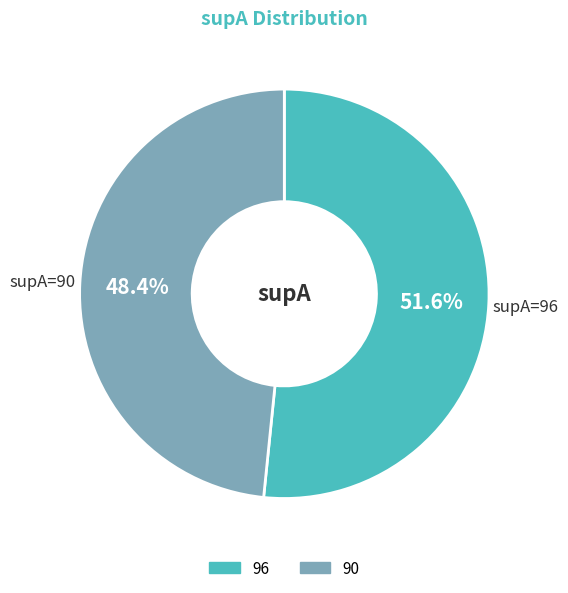

What is the majority slice?

96